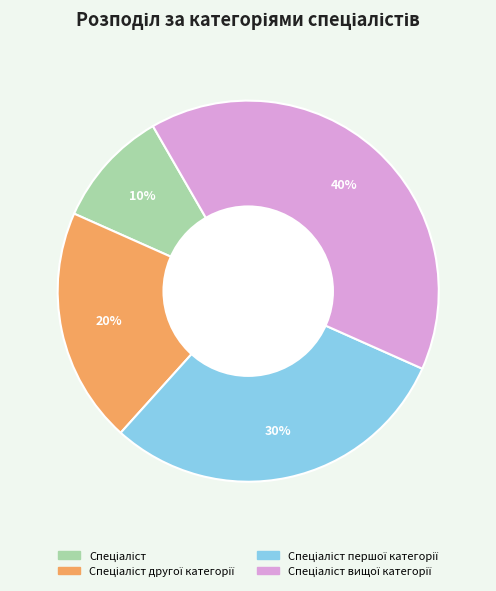

How many segments does this pie chart have?

4